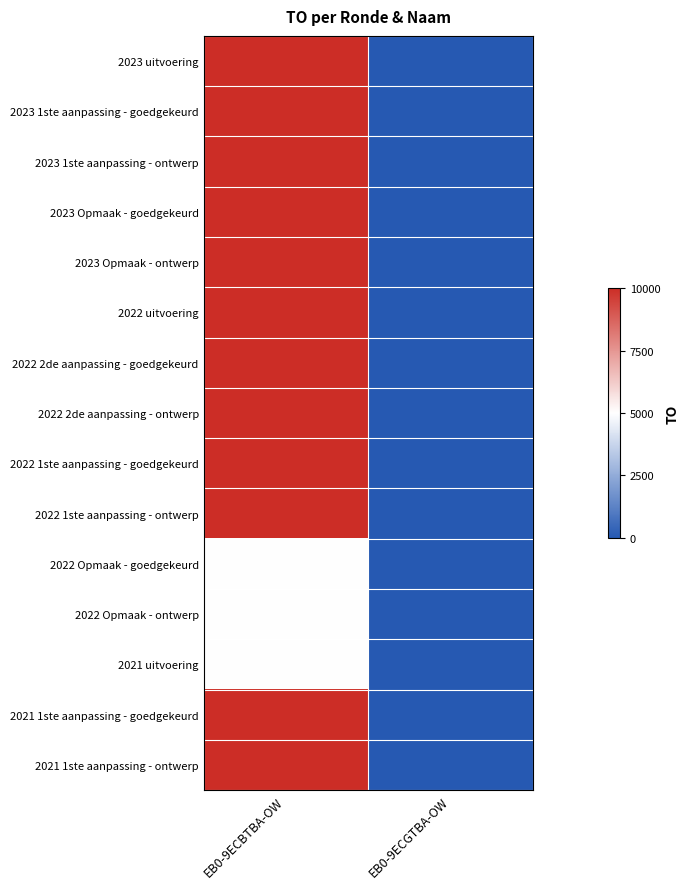

At which category is the sum across all series the highest?

EB0-9ECBTBA-OW